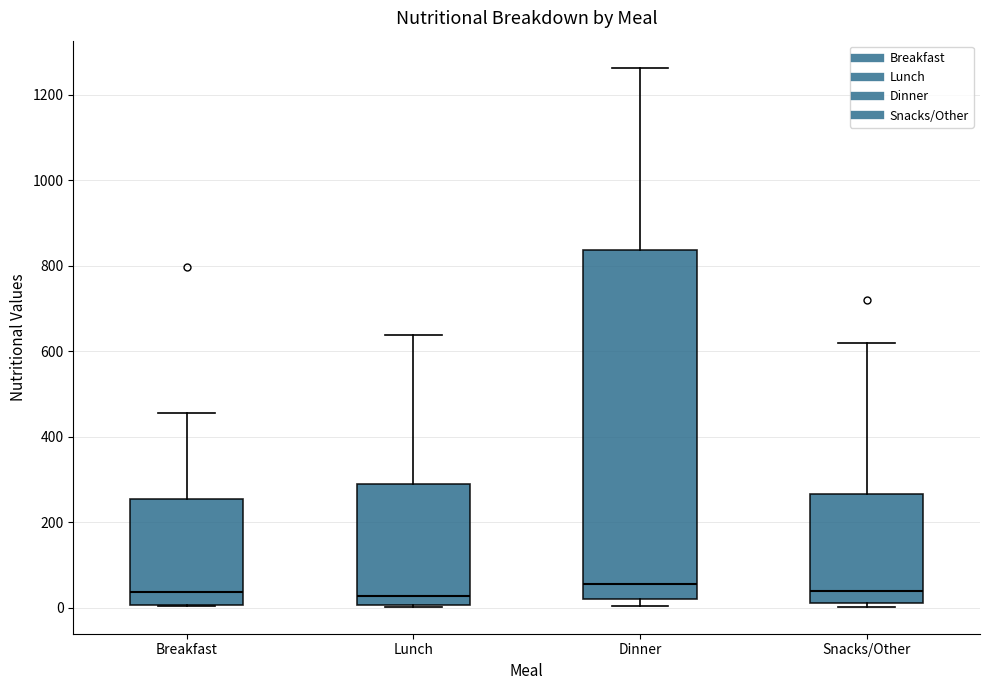

Where is the upper edge of the box for Breakfast on the y-axis? The values are not printed on the chart, so give them approximately, as read against the axis.

260